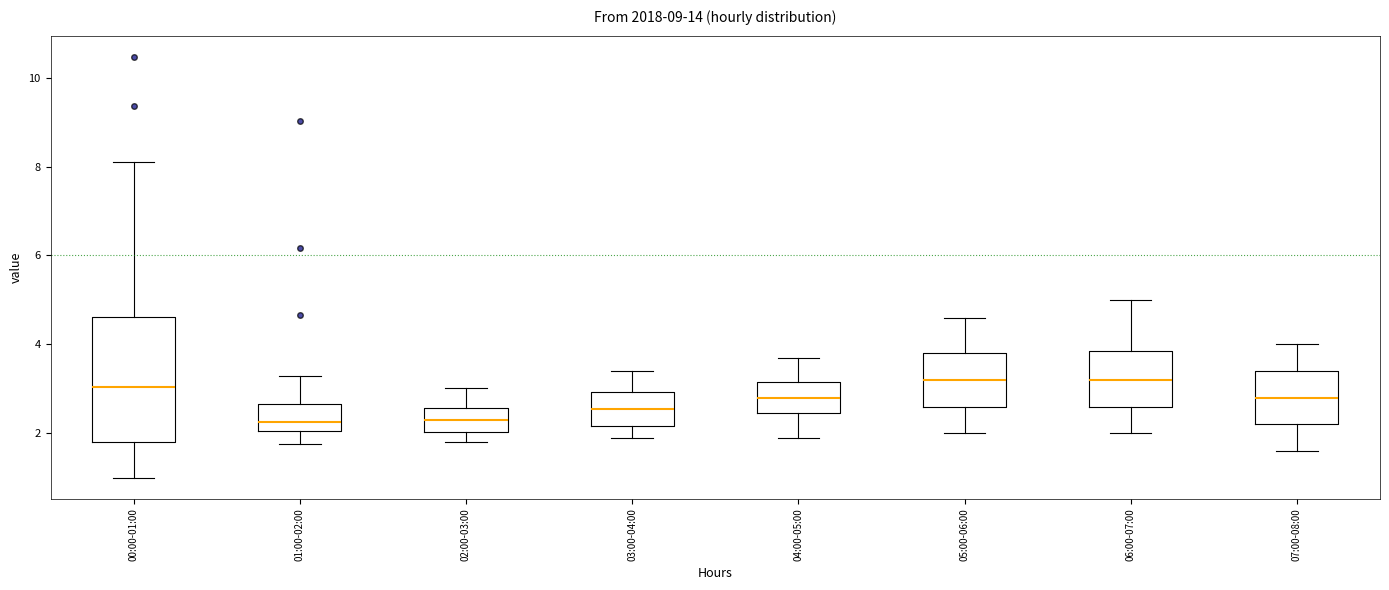

Reading left to right, transcribe this box plot: for each box, give where its median line is, the range the box spans, and where its two whiskers end, as read against the y-axis. The values are not printed on the chart, so give them approximately, as read against the axis.

00:00-01:00: median 3.0, box 1.8 to 4.6, whiskers 1.0 to 8.2
01:00-02:00: median 2.2, box 2.0 to 2.6, whiskers 1.8 to 3.4
02:00-03:00: median 2.4, box 2.0 to 2.6, whiskers 1.8 to 3.0
03:00-04:00: median 2.6, box 2.2 to 3.0, whiskers 2.0 to 3.4
04:00-05:00: median 2.8, box 2.4 to 3.2, whiskers 2.0 to 3.8
05:00-06:00: median 3.2, box 2.6 to 3.8, whiskers 2.0 to 4.6
06:00-07:00: median 3.2, box 2.6 to 3.8, whiskers 2.0 to 5.0
07:00-08:00: median 2.8, box 2.2 to 3.4, whiskers 1.6 to 4.0